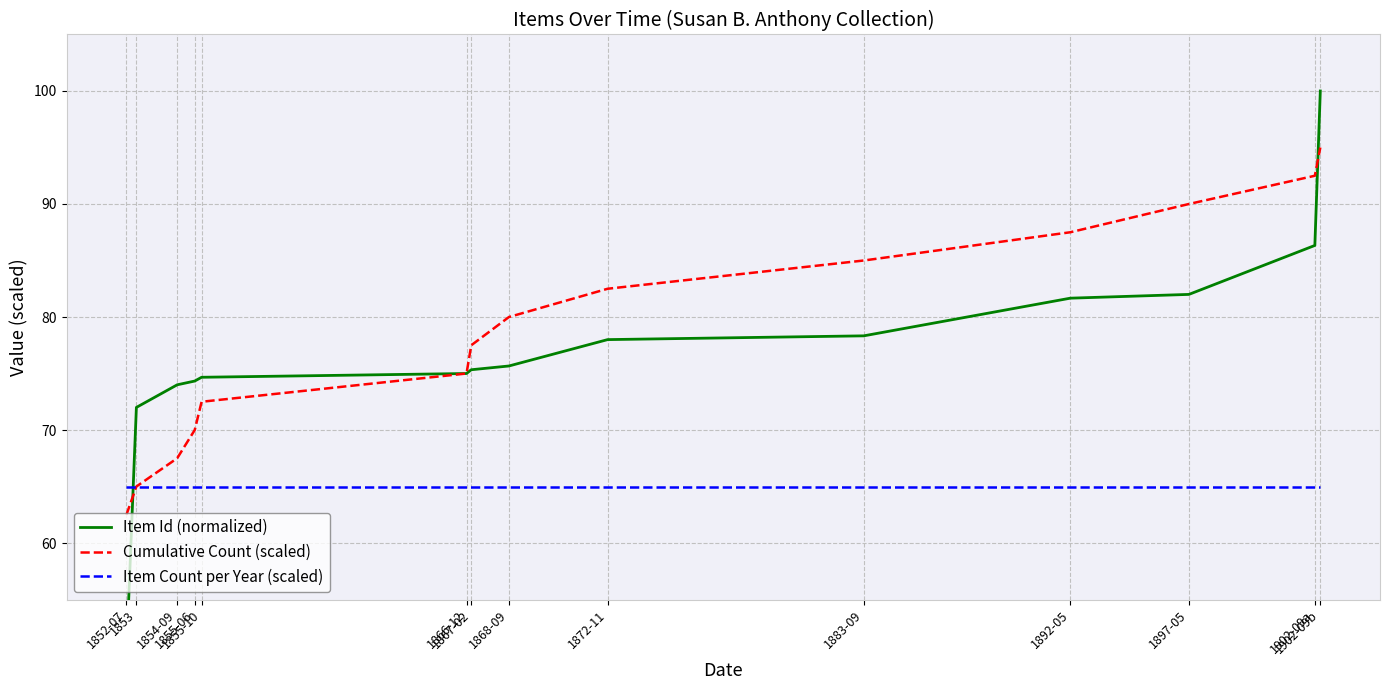

Does the chart display data point markers on the line(s)?

No